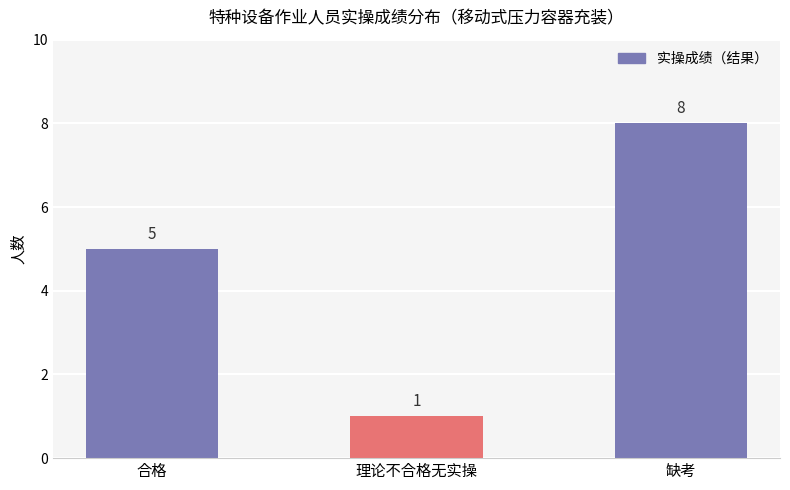

List the labels in order of value, smallest first.

理论不合格无实操, 合格, 缺考